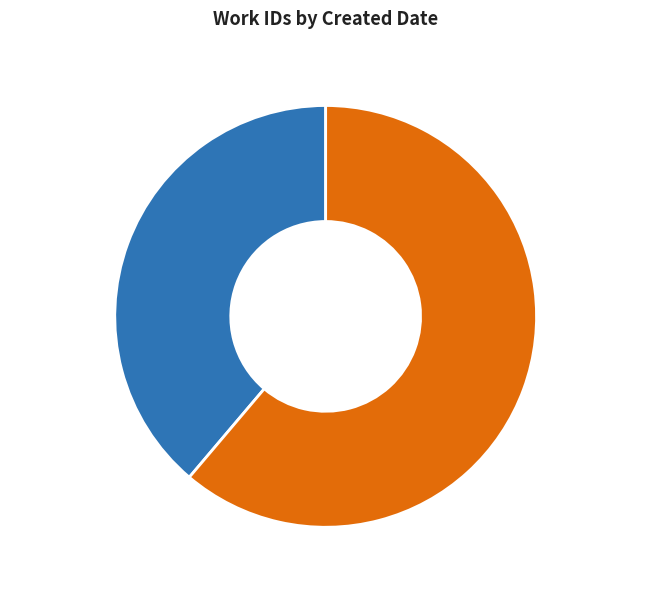

What is the smallest slice in the pie chart?

2004-09-29